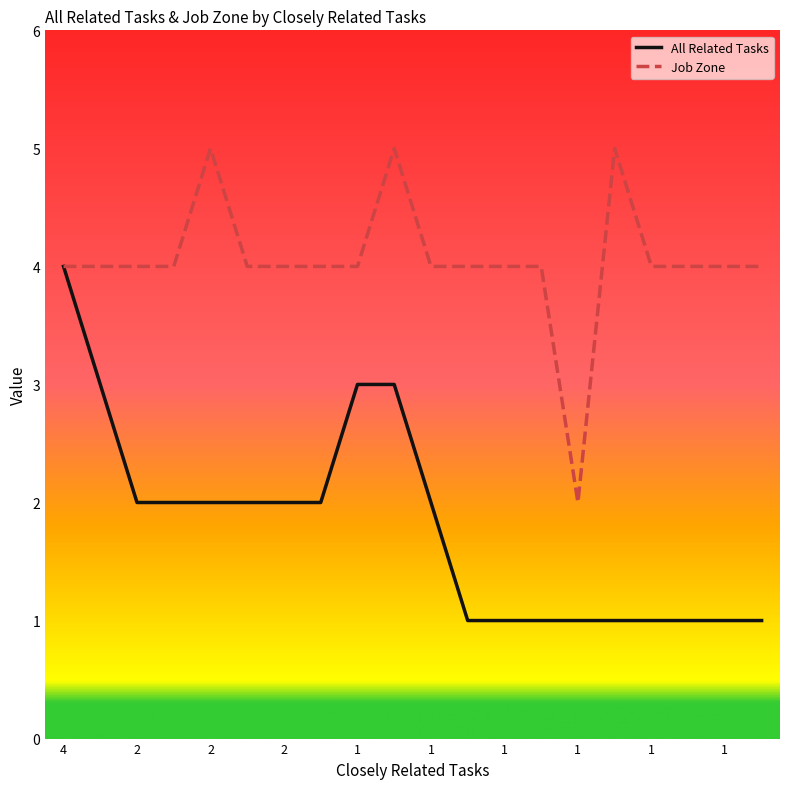

Reading left to right, list all the values displayed in this chart.

All Related Tasks: 4	3	2	2	2	2	2	2	3	3	2	1	1	1	1	1	1	1	1	1
Job Zone: 4	4	4	4	5	4	4	4	4	5	4	4	4	4	2	5	4	4	4	4